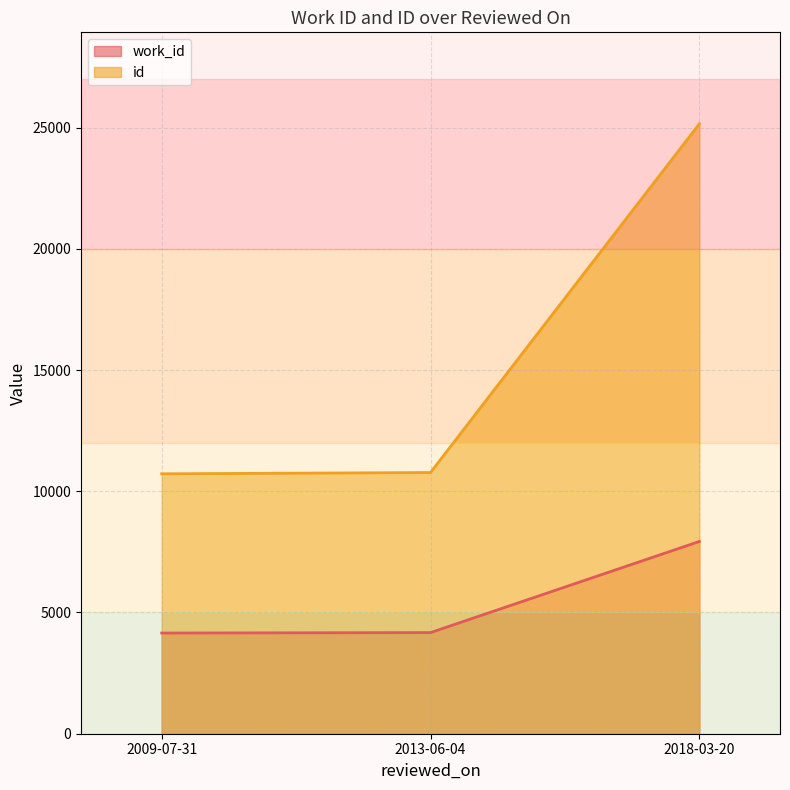

What is the approximate value of id at 2009-07-31, to the nearest 50?

10700